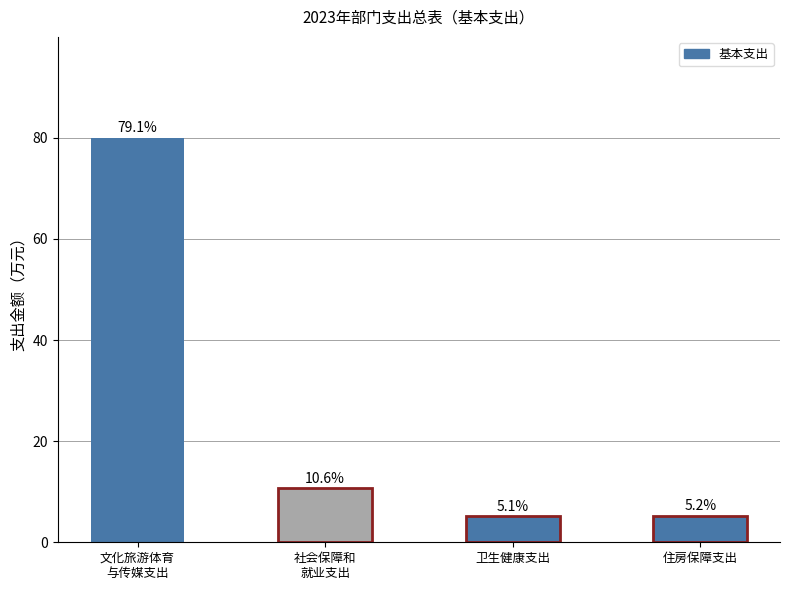

Which label corresponds to the smallest value in the chart?

卫生健康支出